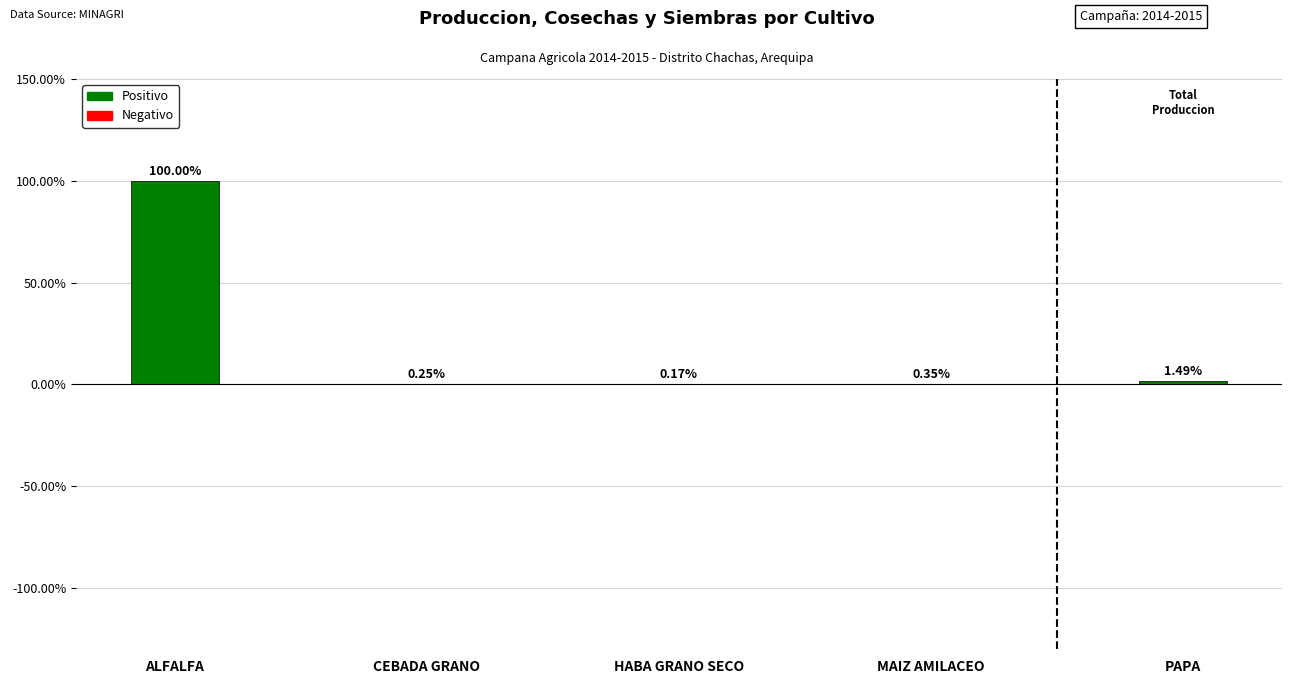

At which label is the value closest to 50?

PAPA